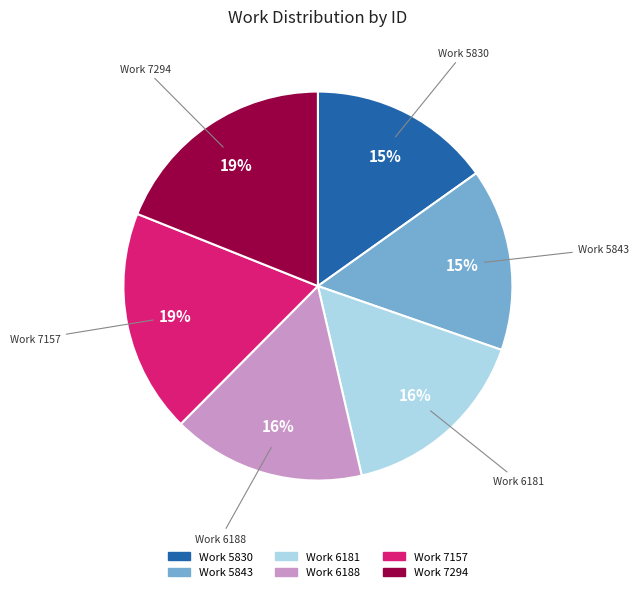

To the nearest percent, what is the average slice percentage?

17%